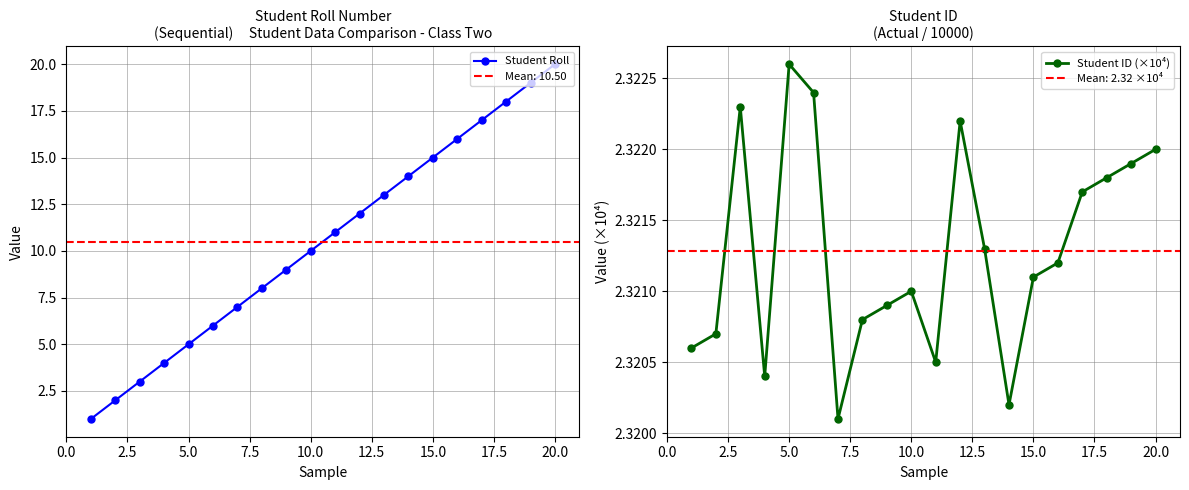

How many interior local valleys does the Student ID (×10⁴) series have?

4